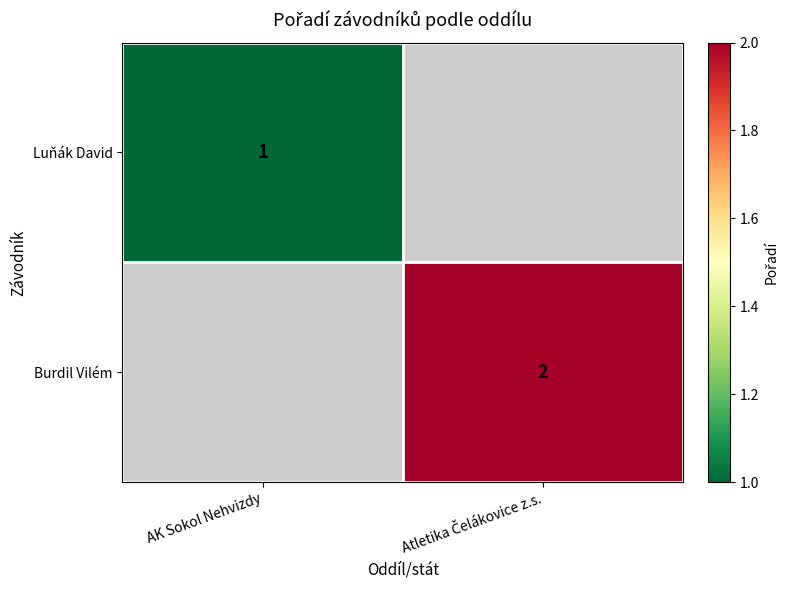

How many distinct data groups are displayed?

2